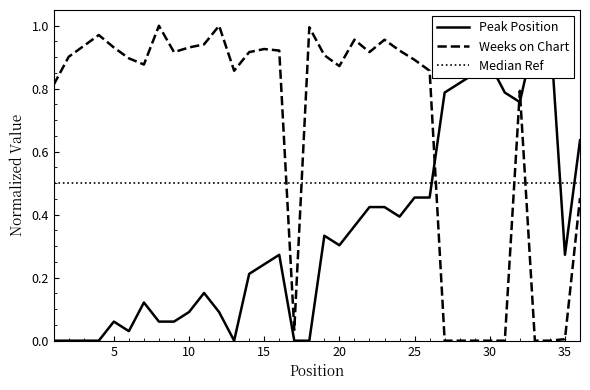

At how many categories does at least one series exceed 0?

36